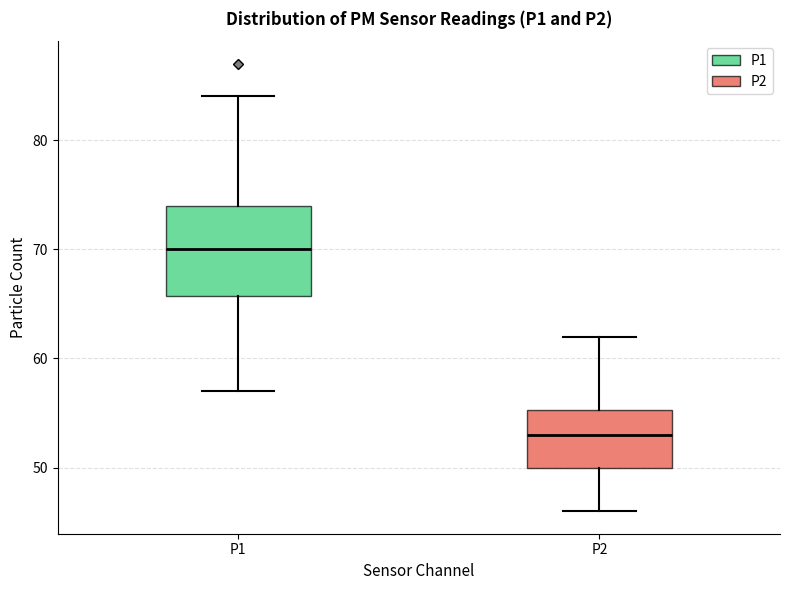

Reading left to right, read every box against the y-axis: the position of its median line, the range the box covers, and the ends of its whiskers. The values are not printed on the chart, so give them approximately, as read against the axis.

P1: median 70, box 66 to 74, whiskers 57 to 84
P2: median 53, box 50 to 55, whiskers 46 to 62